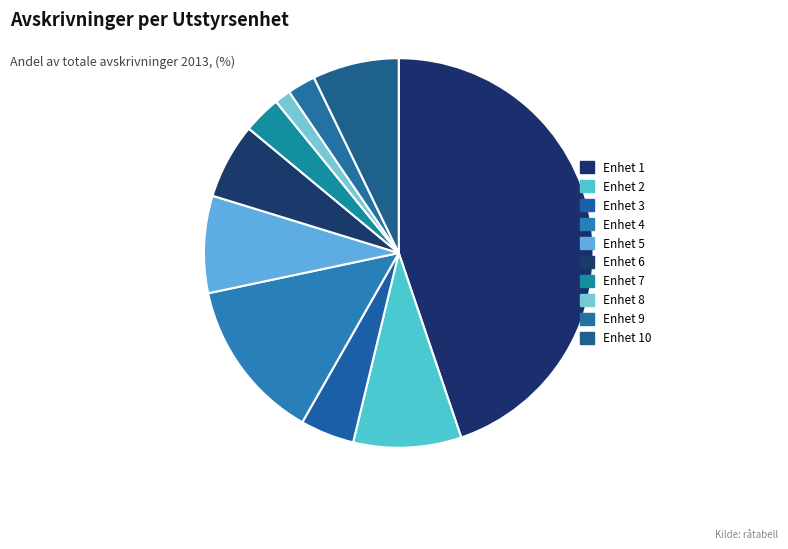

Is there any slice that represents more than half of the pie?

No